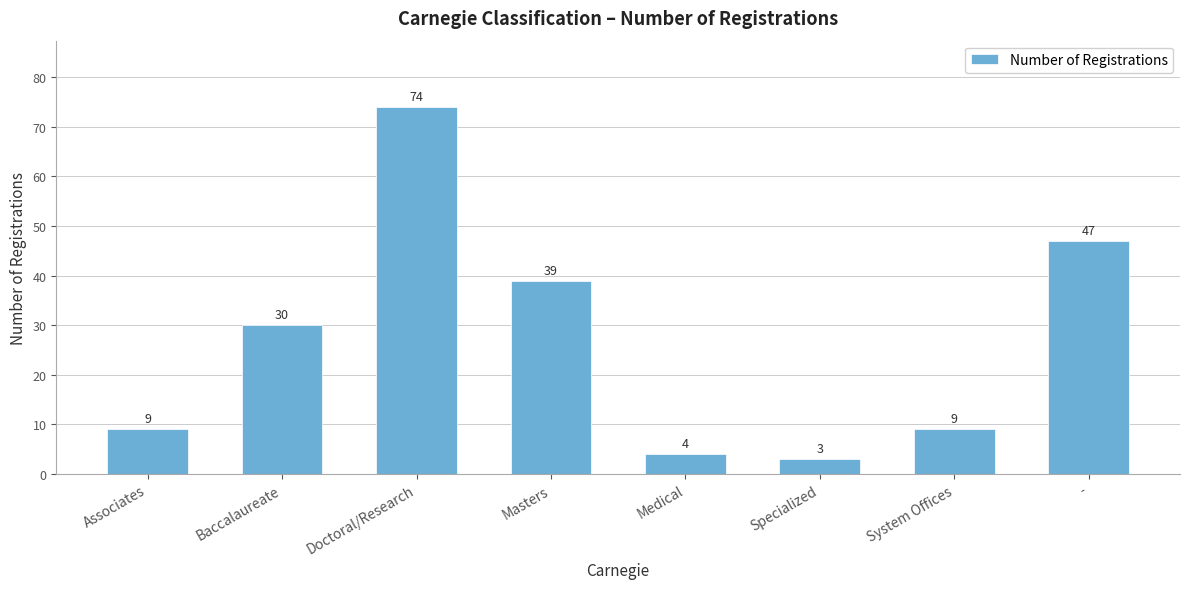

Approximately how many times larger is the value at Associates compared to Baccalaureate?

0.3